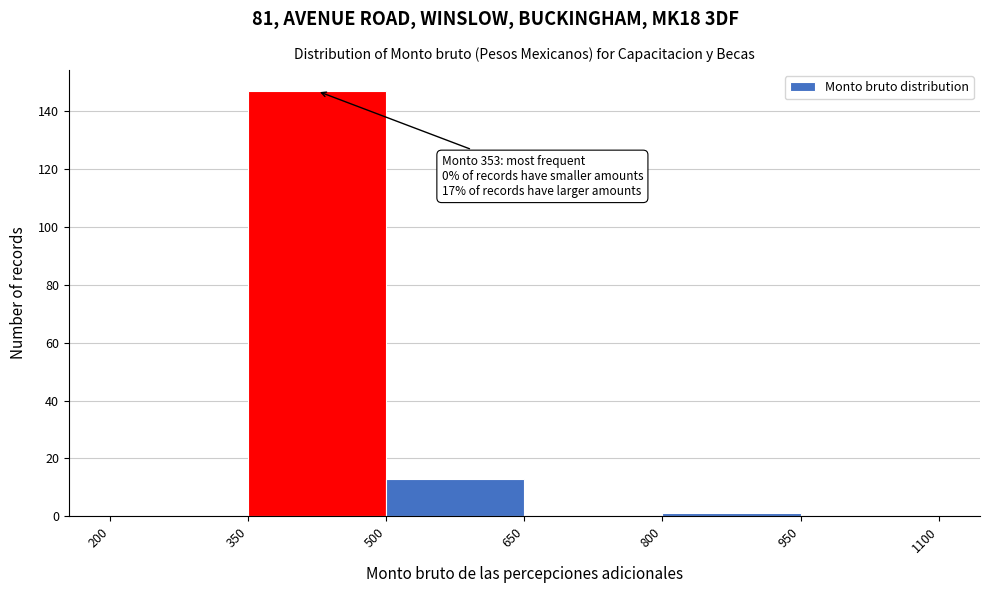

Over which range of the x-axis is the bar tallest?

350 to 500